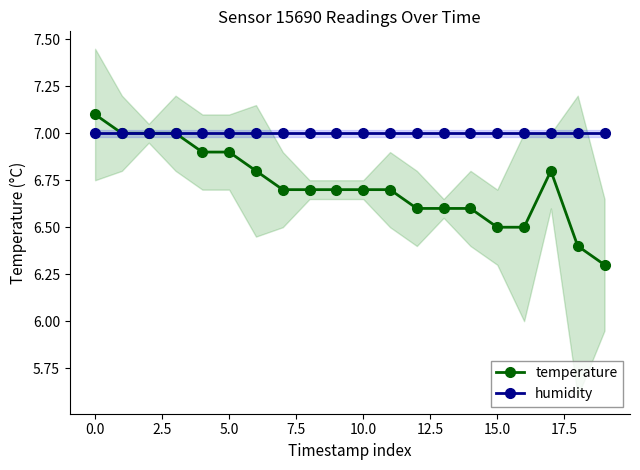

What position from the right is 19?

1